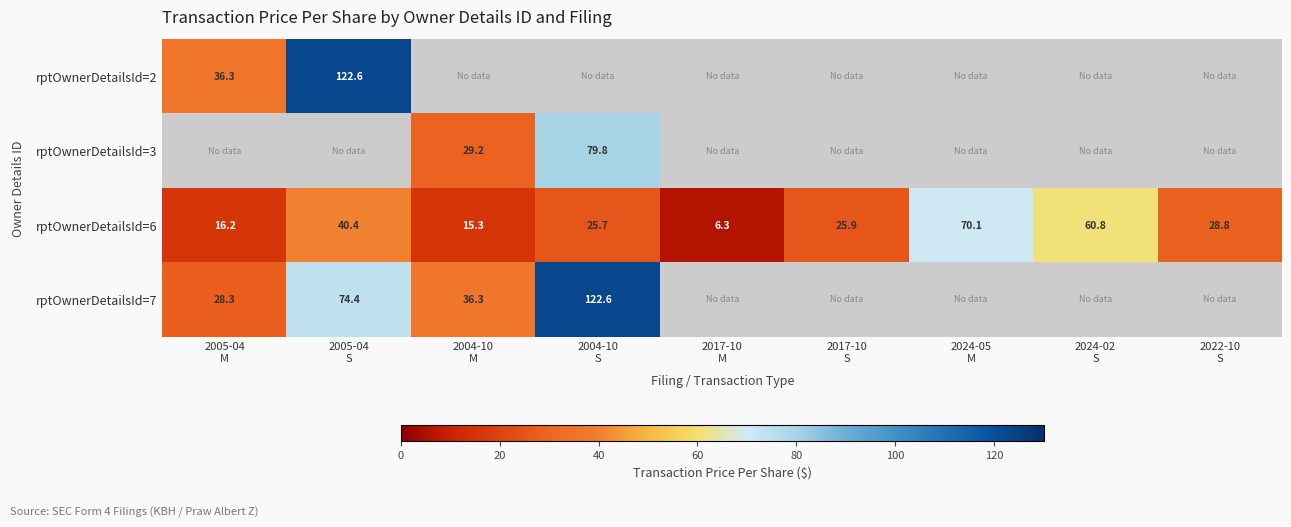

What is the sum of all rptOwnerDetailsId=6 values?

289.5